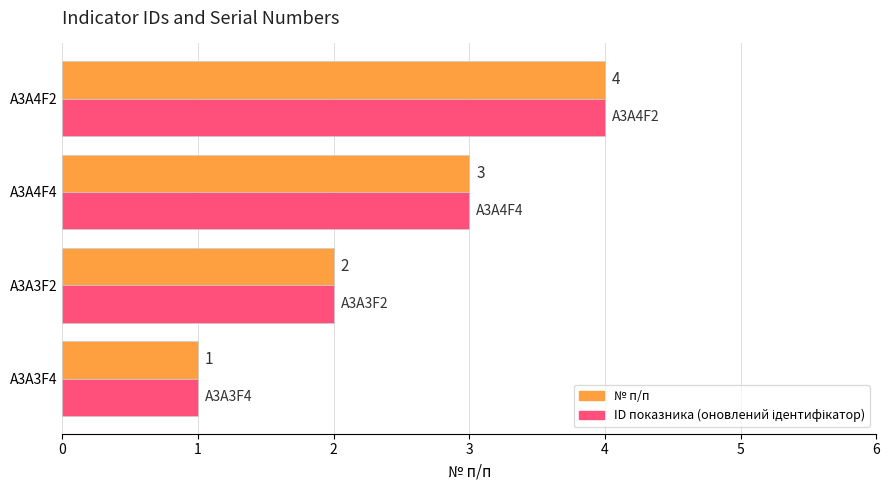

What is the sum of all № п/п values?

10